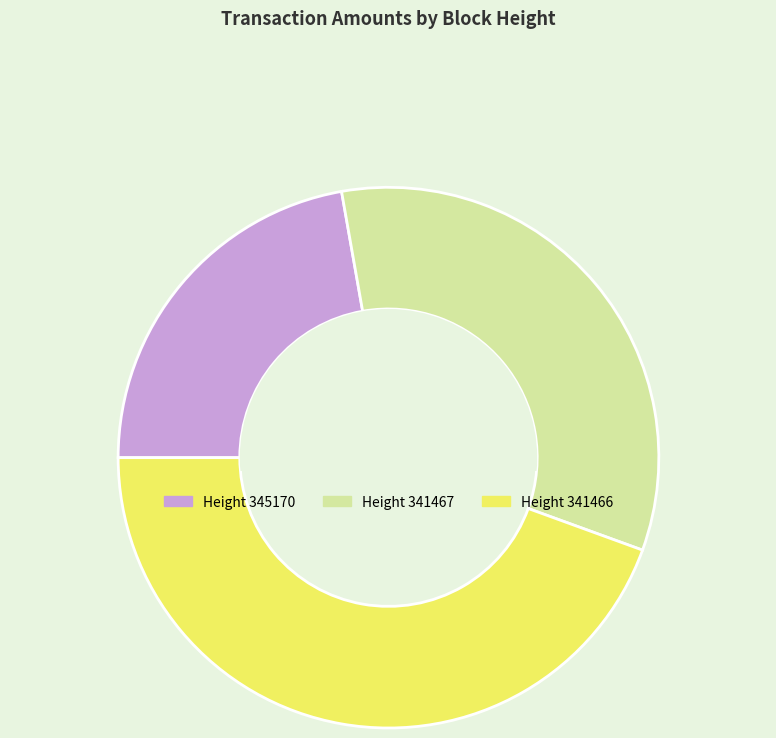

Is there any slice that represents more than half of the pie?

No